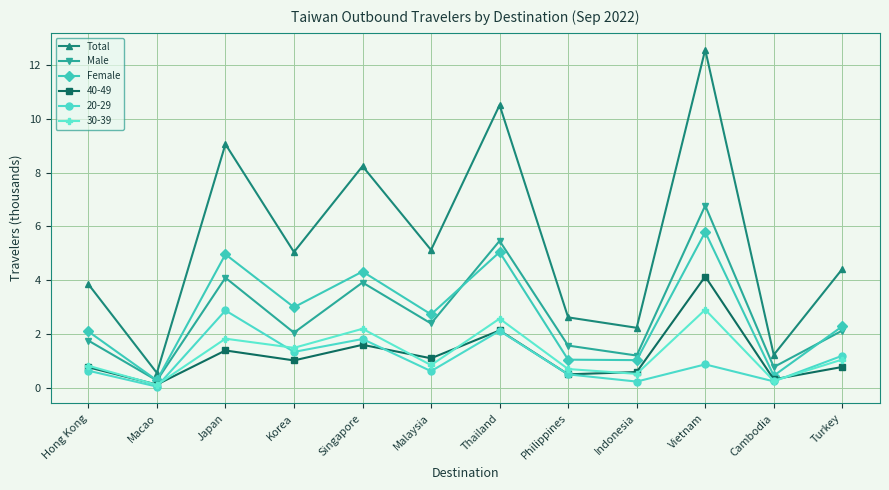

True or false: Total and Male intersect in this chart.

False